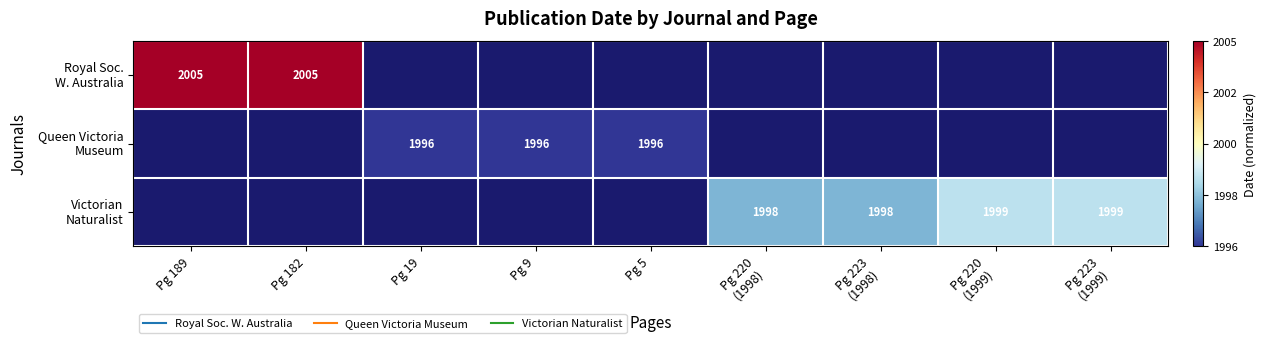

Which series has the widest spread of values?

Royal Soc. W. Australia